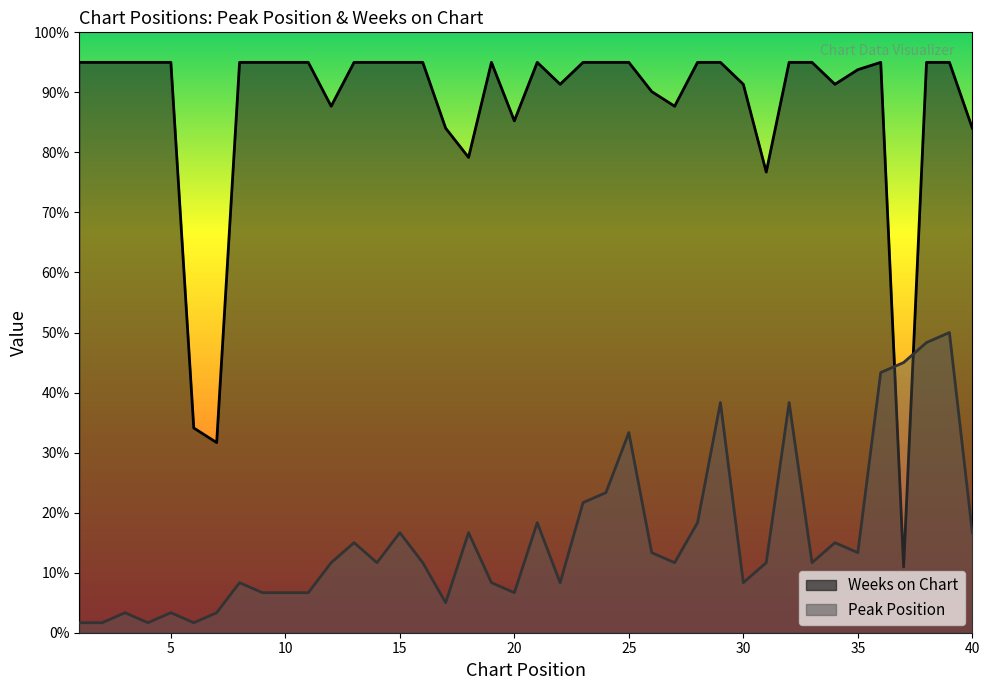

How many lines are shown in the chart?

2